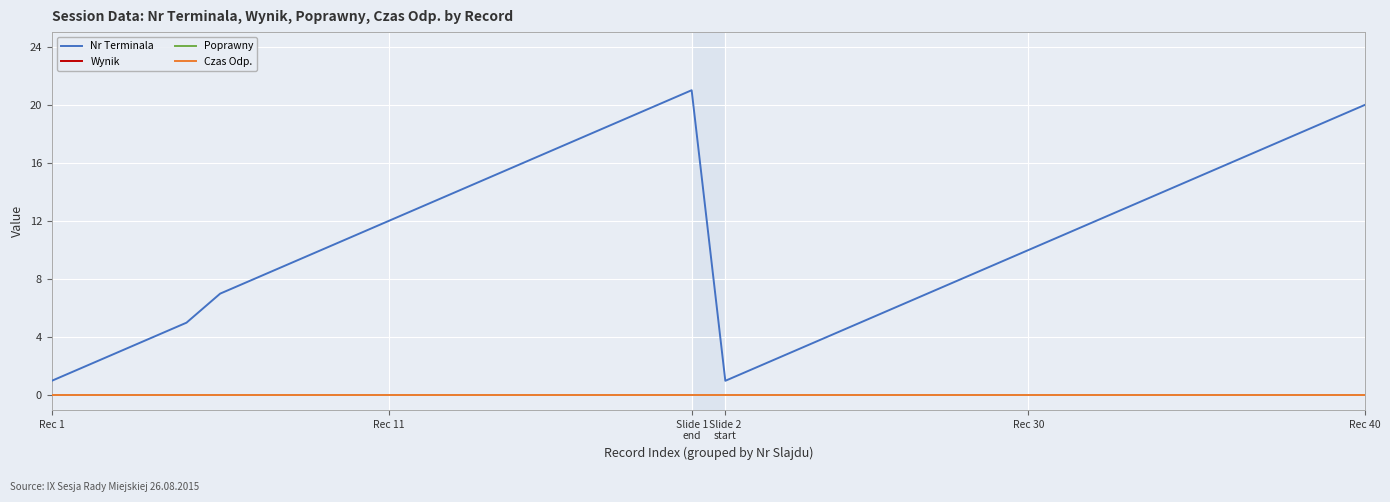

True or false: Poprawny and Wynik cross at least once.

False